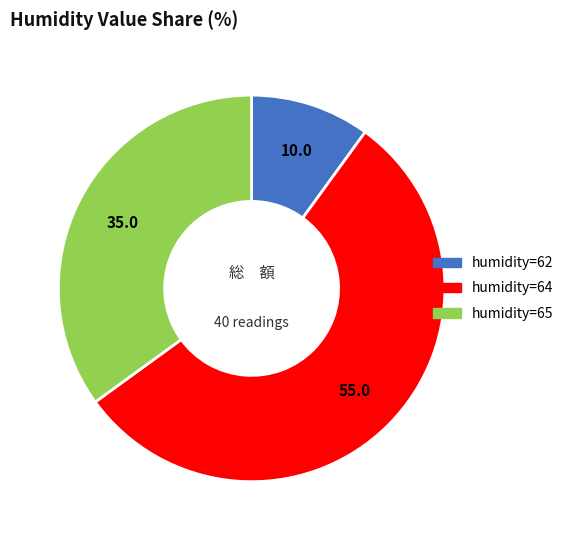

Does any single category account for the majority?

Yes